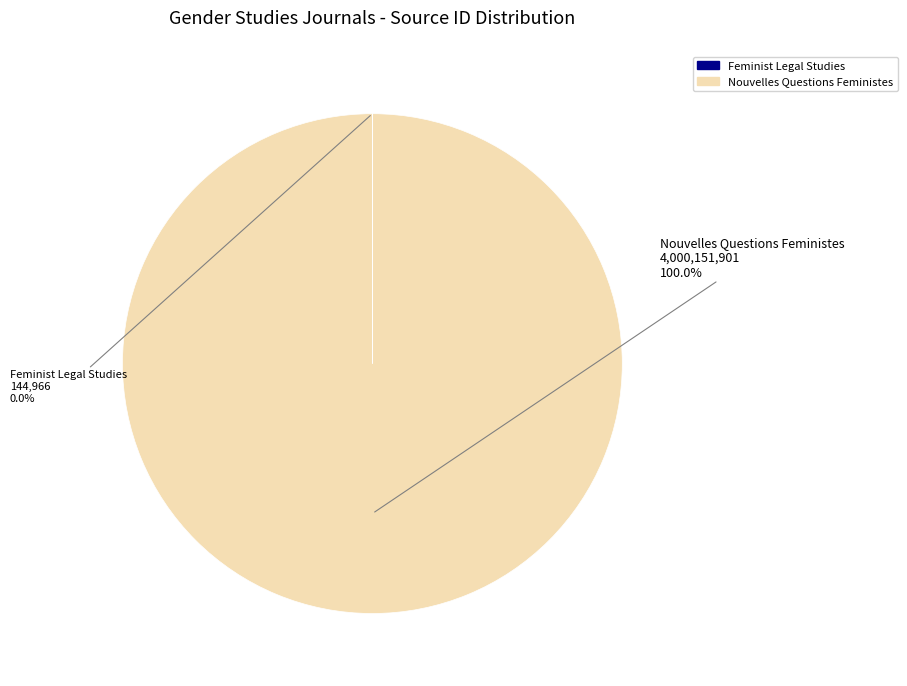

Does any single category account for the majority?

Yes